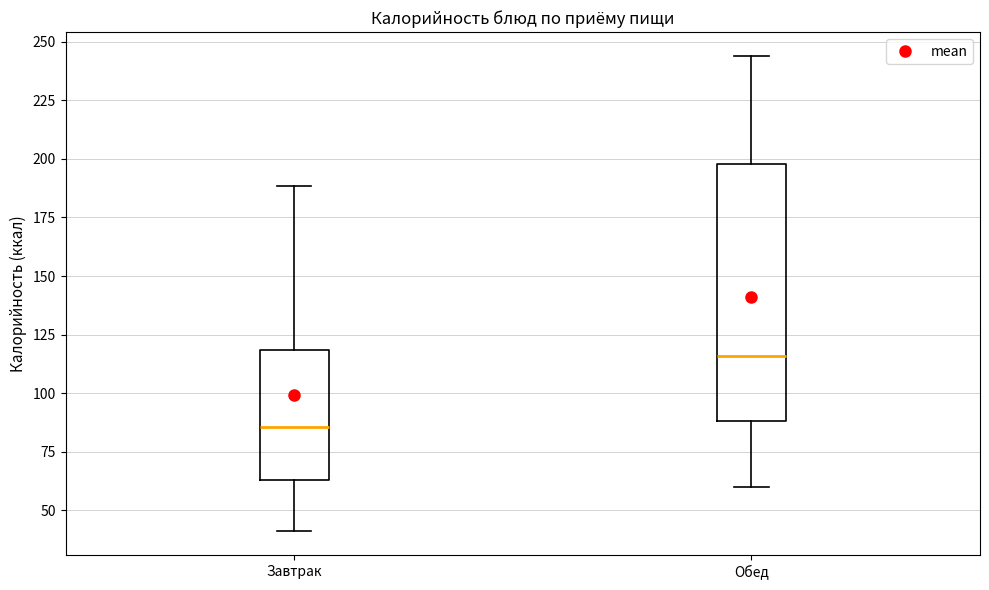

Which box has the highest median line?

Обед